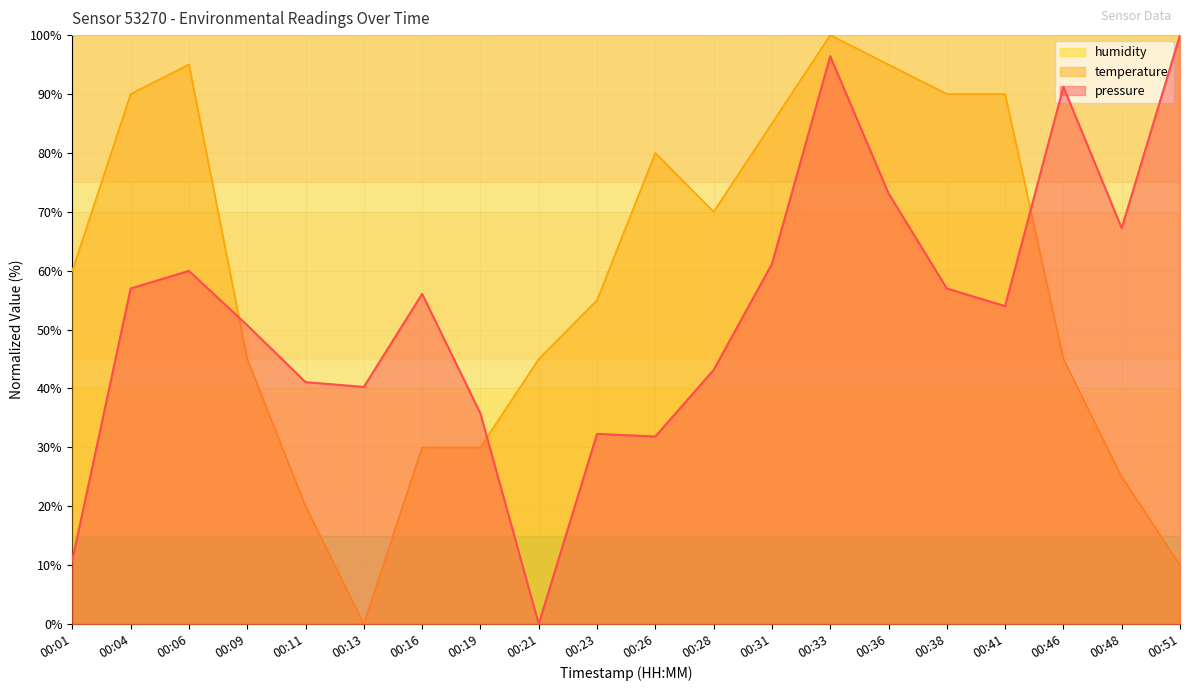

In pressure, how many points are higher than both neighbors (excluding endpoints)?

5